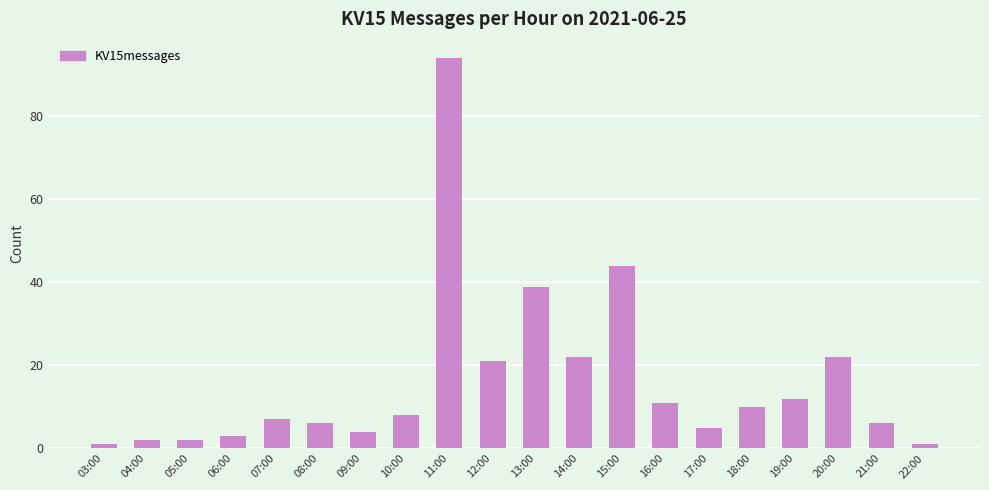

Which label corresponds to the largest value in the chart?

11:00